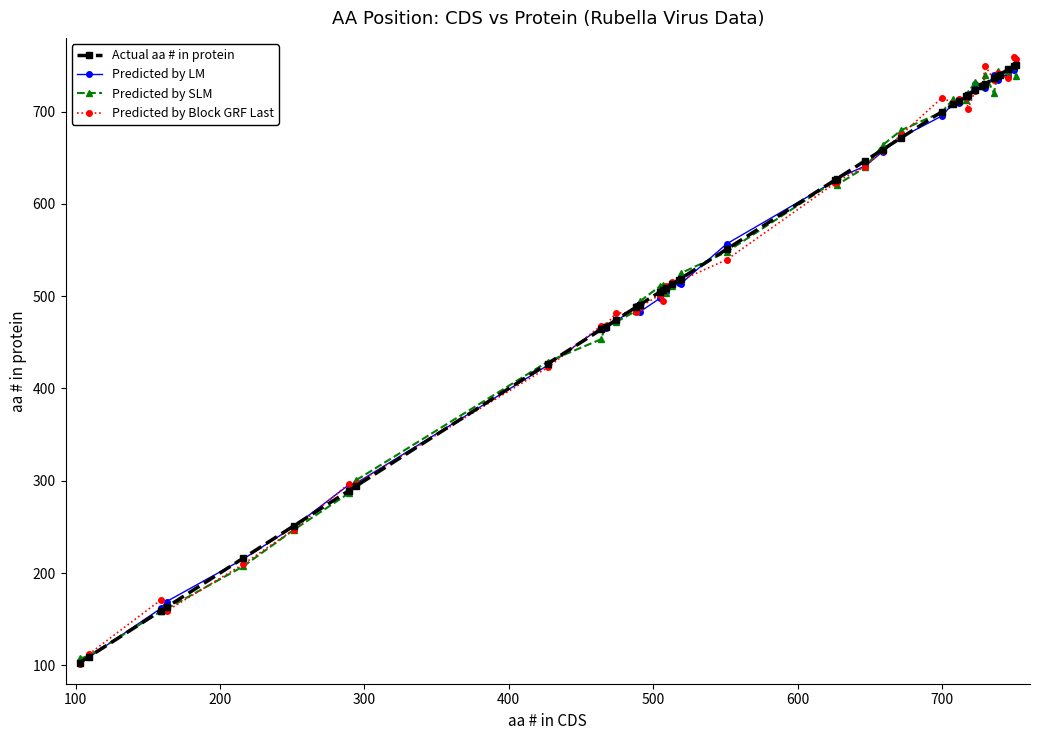

True or false: Predicted by SLM has more than 1 points higher than both neighbors.

True